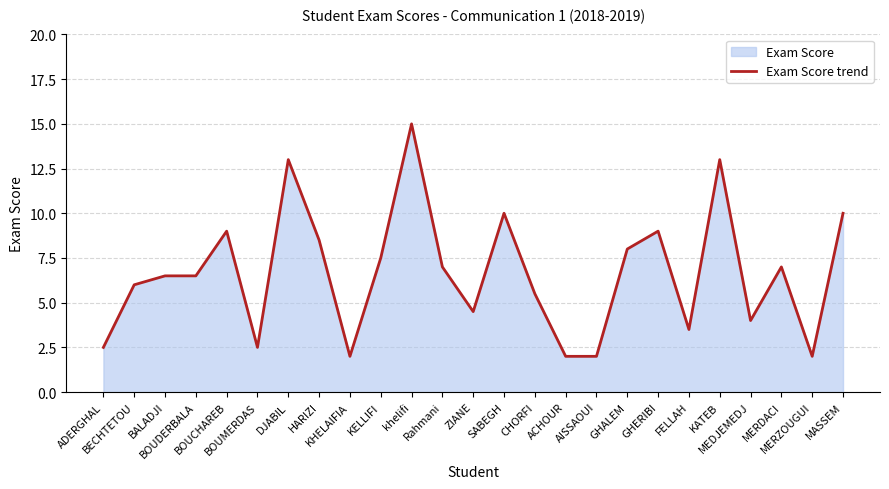

Is it true that the value at KHELAIFIA is 3.5?

False